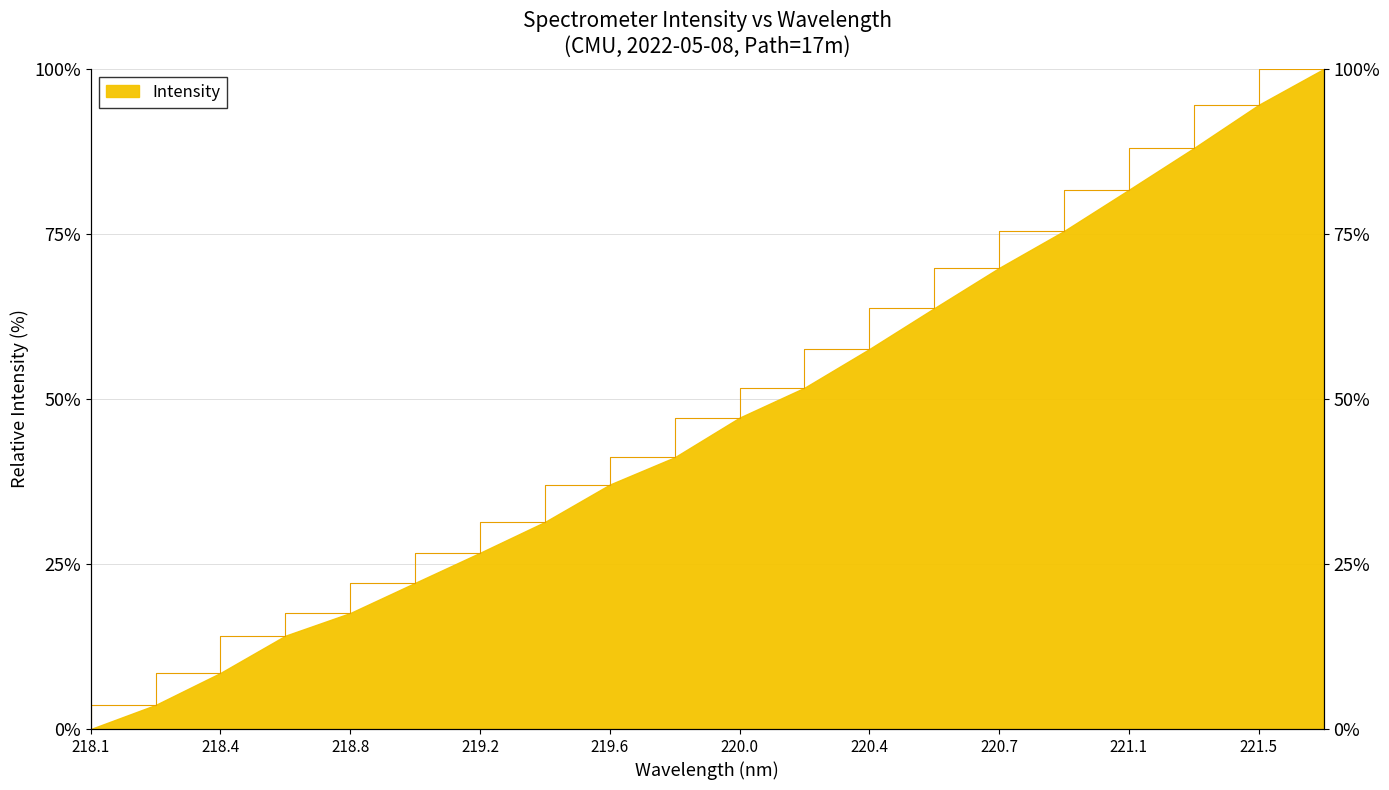

How many values are below 47?

10